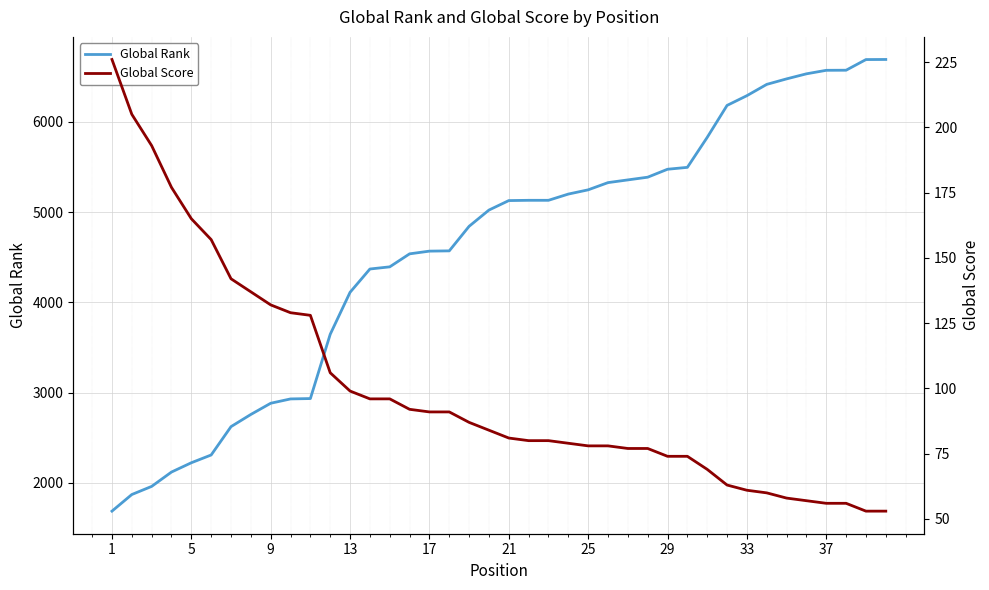

How many values in the Global Rank series are below 5127?

20